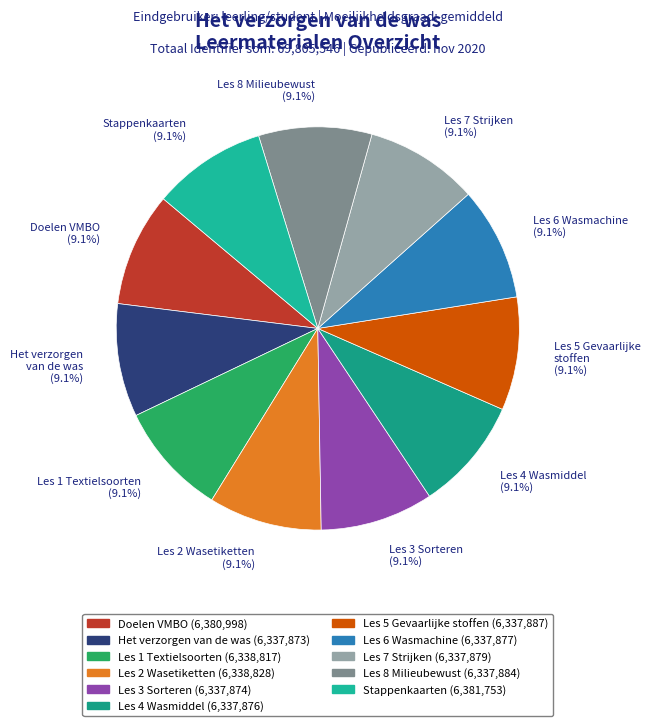

To the nearest percent, what percentage of the pie is Les 4 Wasmiddel?

9%